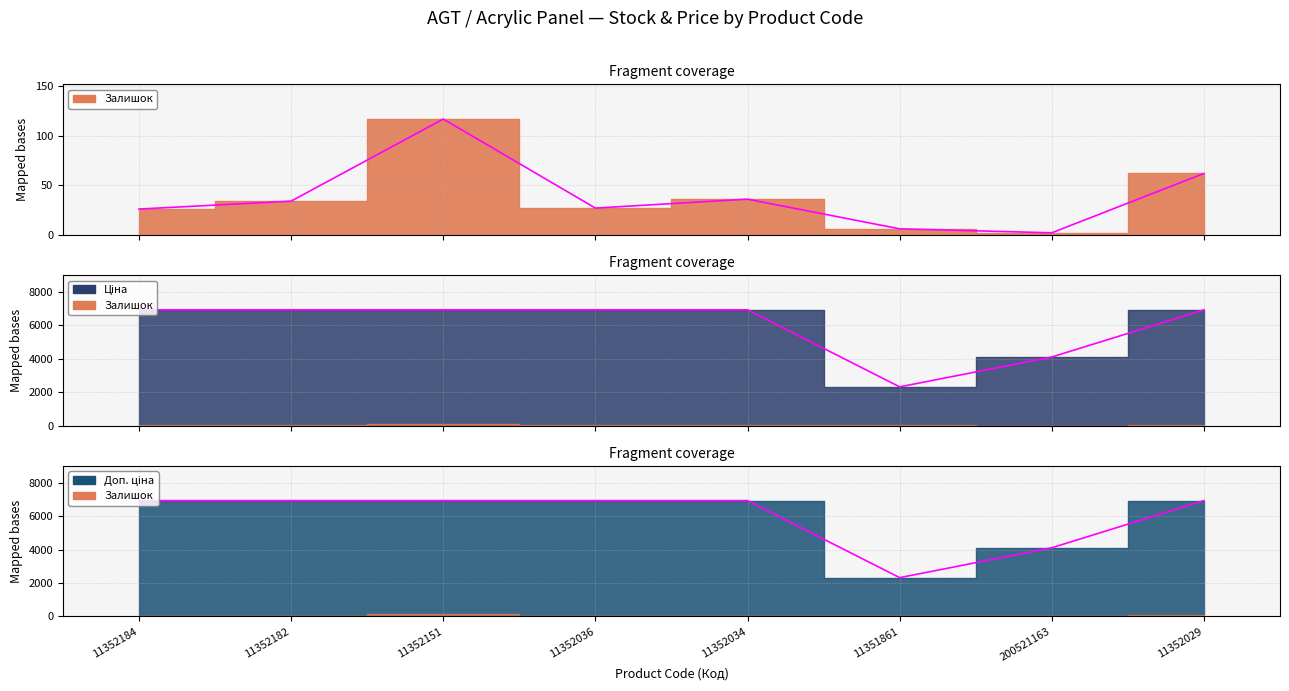

Where does the Ціна series first go above 6929?

11352184